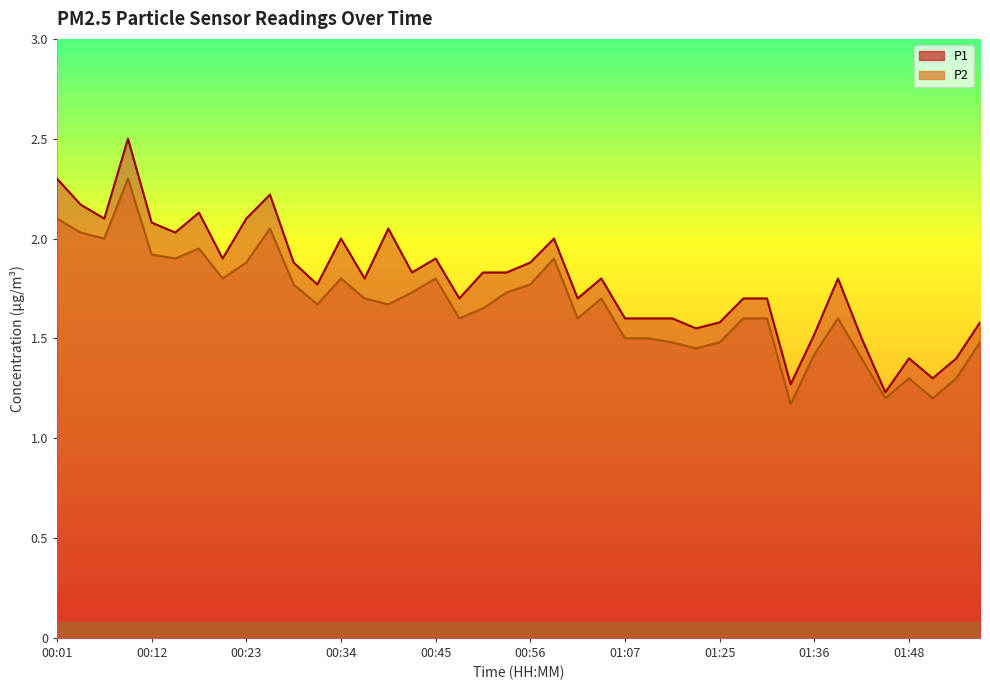

Reading left to right, extract all data points from this chart.

P1: 00:01=2.3	00:04=2.2	00:06=2.1	00:09=2.5	00:12=2.1	00:15=2.0	00:17=2.1	00:20=1.9	00:23=2.1	00:26=2.2	00:29=1.9	00:31=1.8	00:34=2.0	00:37=1.8	00:40=2.0	00:42=1.8	00:45=1.9	00:48=1.7	00:51=1.8	00:53=1.8	00:56=1.9	00:59=2.0	01:02=1.7	01:04=1.8	01:07=1.6	01:10=1.6	01:16=1.6	01:19=1.6	01:25=1.6	01:28=1.7	01:31=1.7	01:33=1.3	01:36=1.5	01:39=1.8	01:42=1.5	01:45=1.2	01:48=1.4	01:51=1.3	01:53=1.4	01:56=1.6
P2: 00:01=2.1	00:04=2.0	00:06=2.0	00:09=2.3	00:12=1.9	00:15=1.9	00:17=1.9	00:20=1.8	00:23=1.9	00:26=2.0	00:29=1.8	00:31=1.7	00:34=1.8	00:37=1.7	00:40=1.7	00:42=1.7	00:45=1.8	00:48=1.6	00:51=1.6	00:53=1.7	00:56=1.8	00:59=1.9	01:02=1.6	01:04=1.7	01:07=1.5	01:10=1.5	01:16=1.5	01:19=1.4	01:25=1.5	01:28=1.6	01:31=1.6	01:33=1.2	01:36=1.4	01:39=1.6	01:42=1.4	01:45=1.2	01:48=1.3	01:51=1.2	01:53=1.3	01:56=1.5